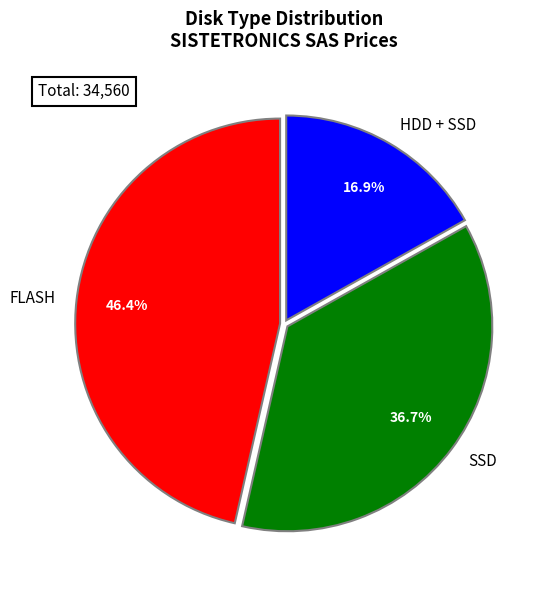

Which category has the biggest portion of the pie?

FLASH